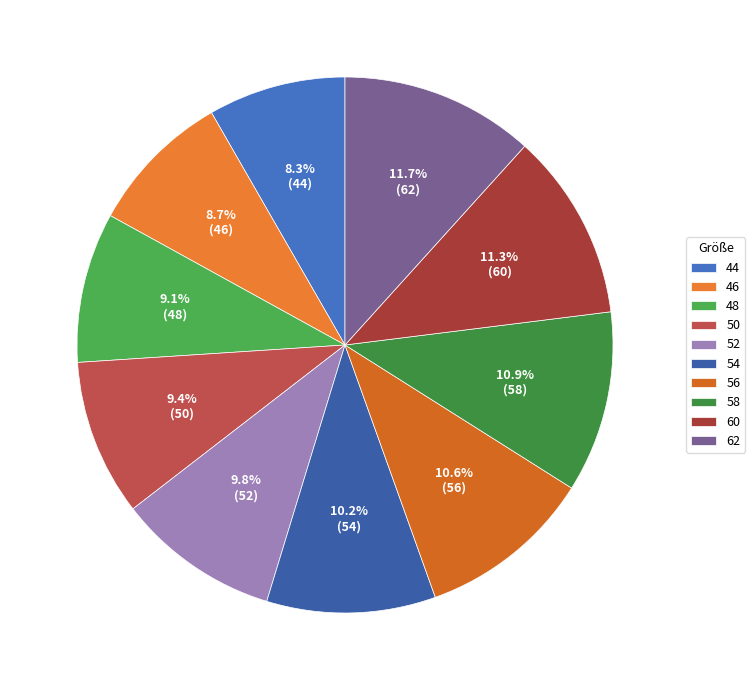

Between 56 and 52, which is larger?

56